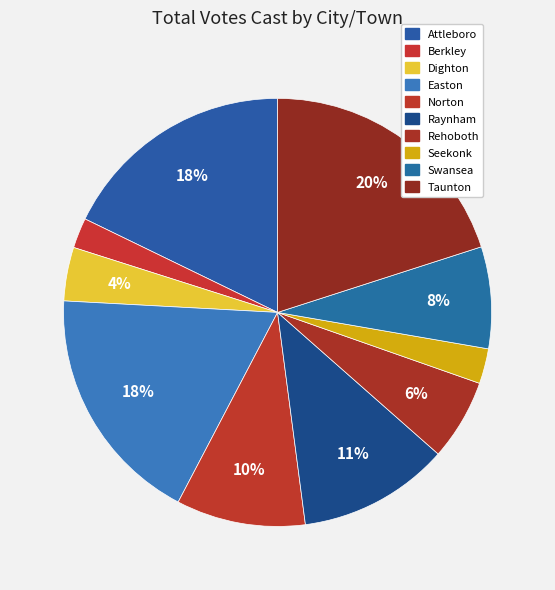

How many segments does this pie chart have?

10